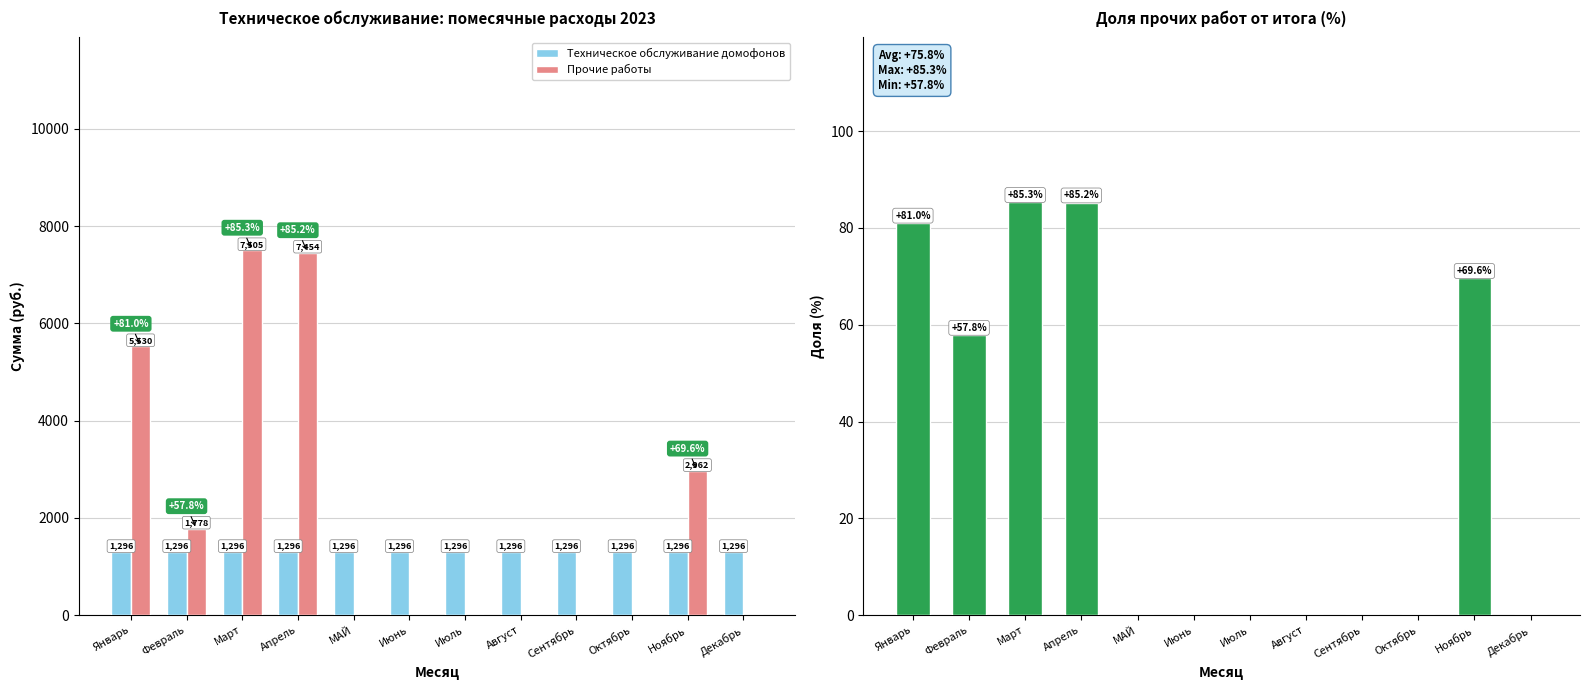

Which has a higher value, Апрель or Сентябрь?

Апрель